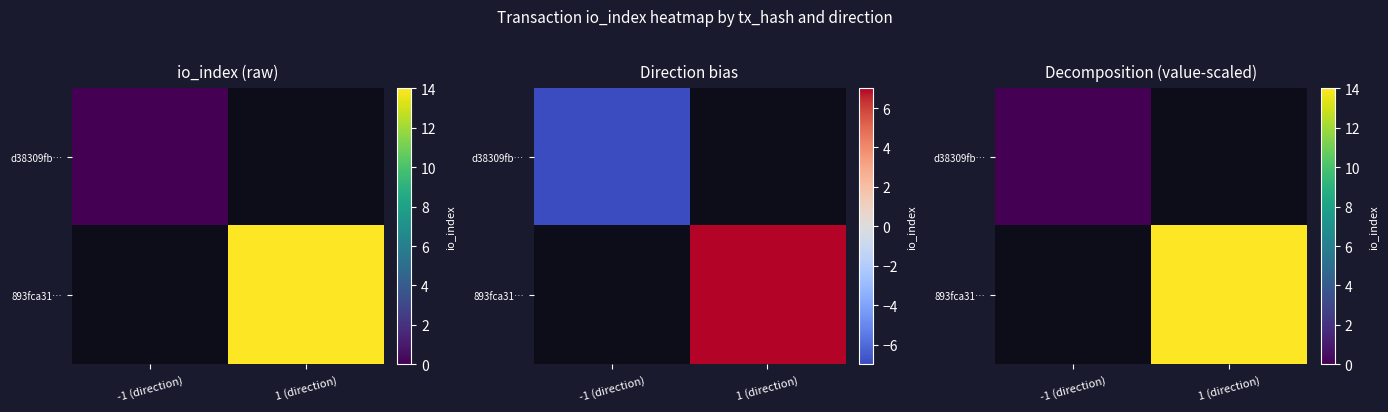

Between -1 (direction) and 1 (direction), which is larger?

1 (direction)